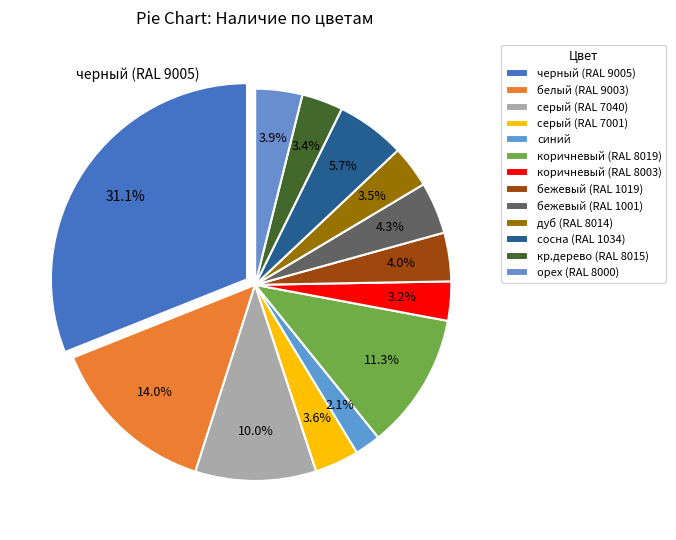

Is there a majority slice in this chart?

No